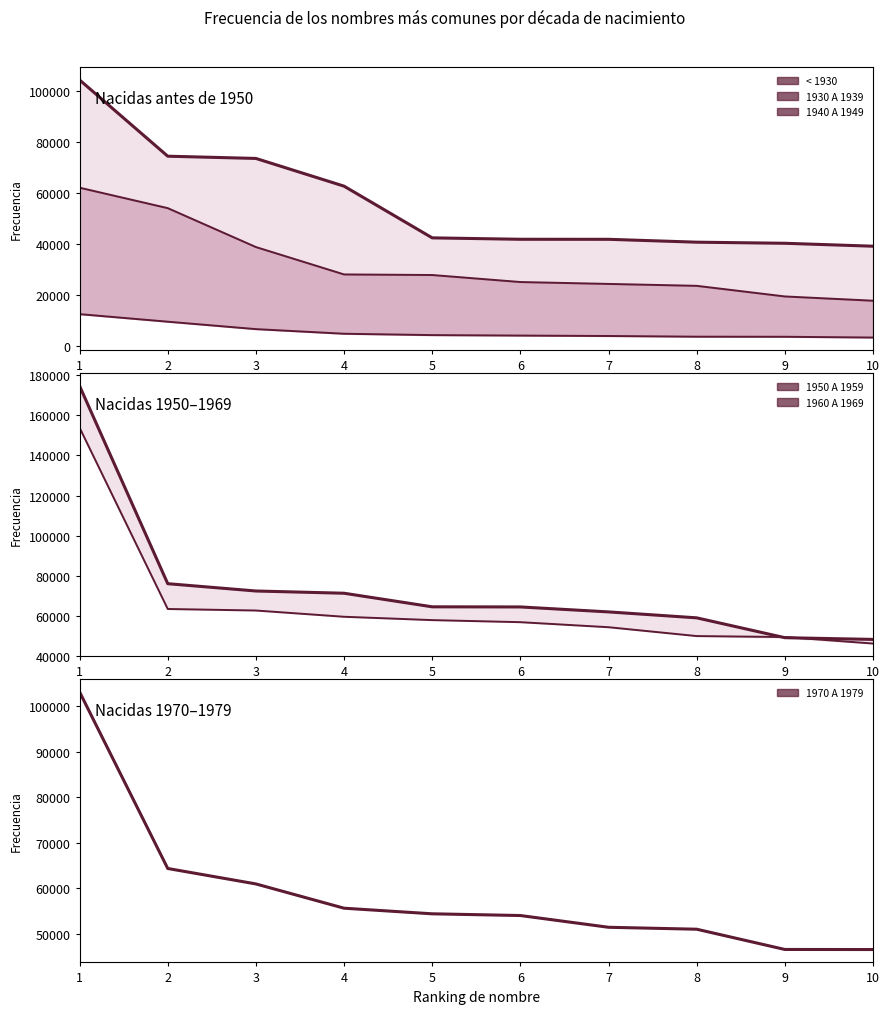

True or false: 1970 A 1979 has more than 0 points higher than both neighbors.

False